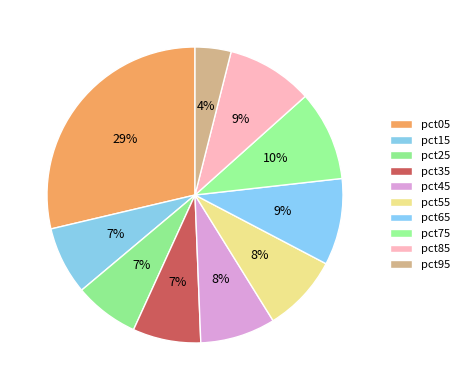

Is it true that pct95 is 1% of the pie?

False